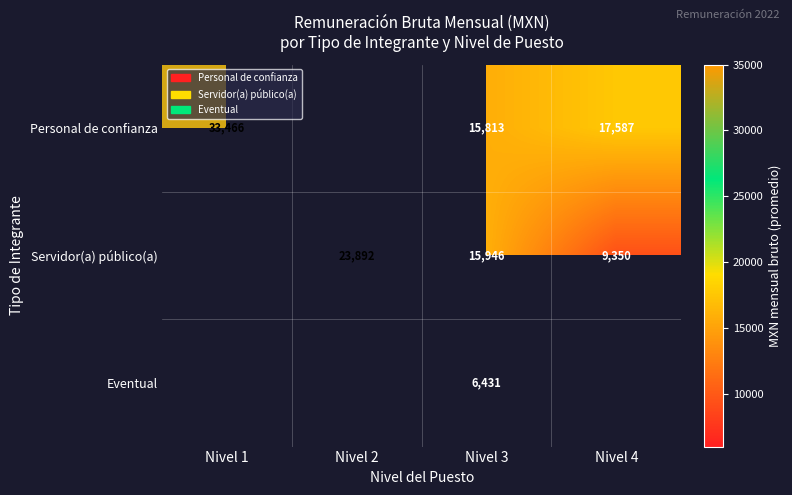

Which label corresponds to the largest value in the chart?

Nivel 1